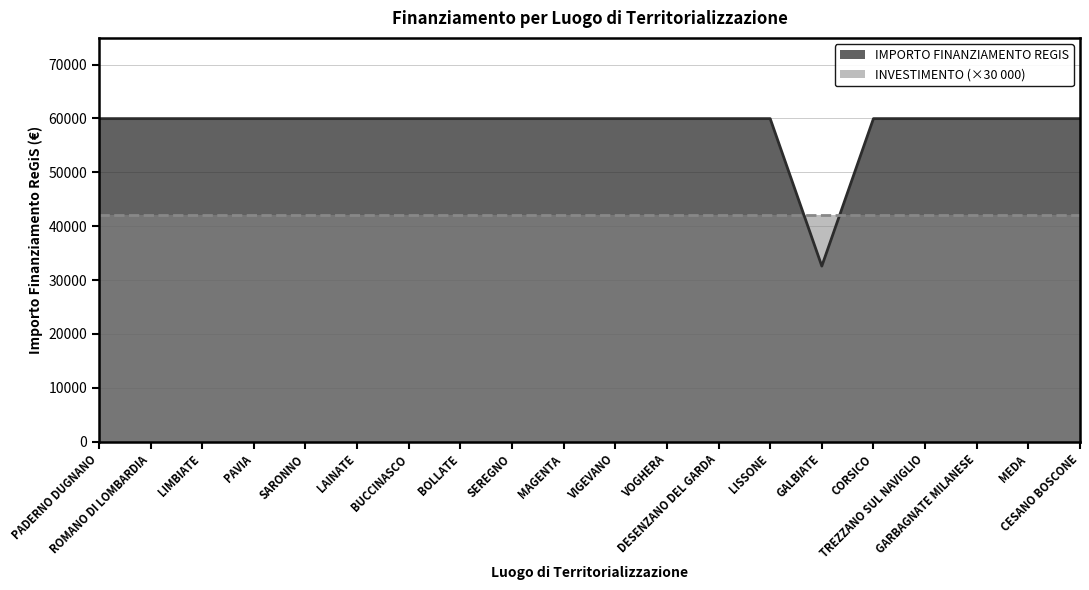

What is the minimum value shown in the chart?

32589